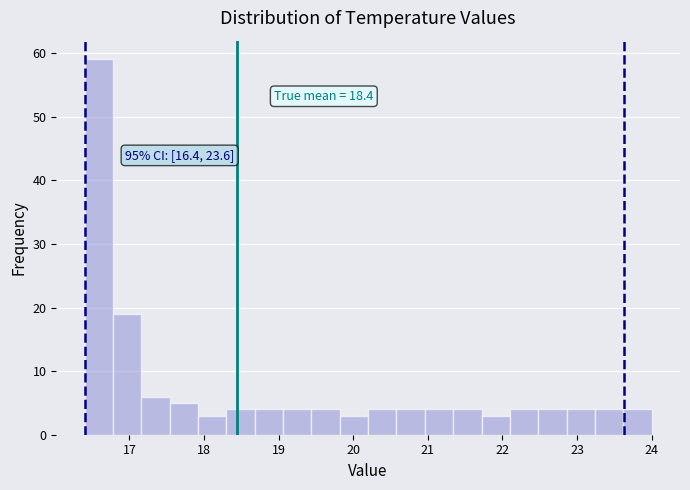

Around what value on the x-axis is the tallest bar? Give the approximate position of its centre, as read against the axis.

16.6